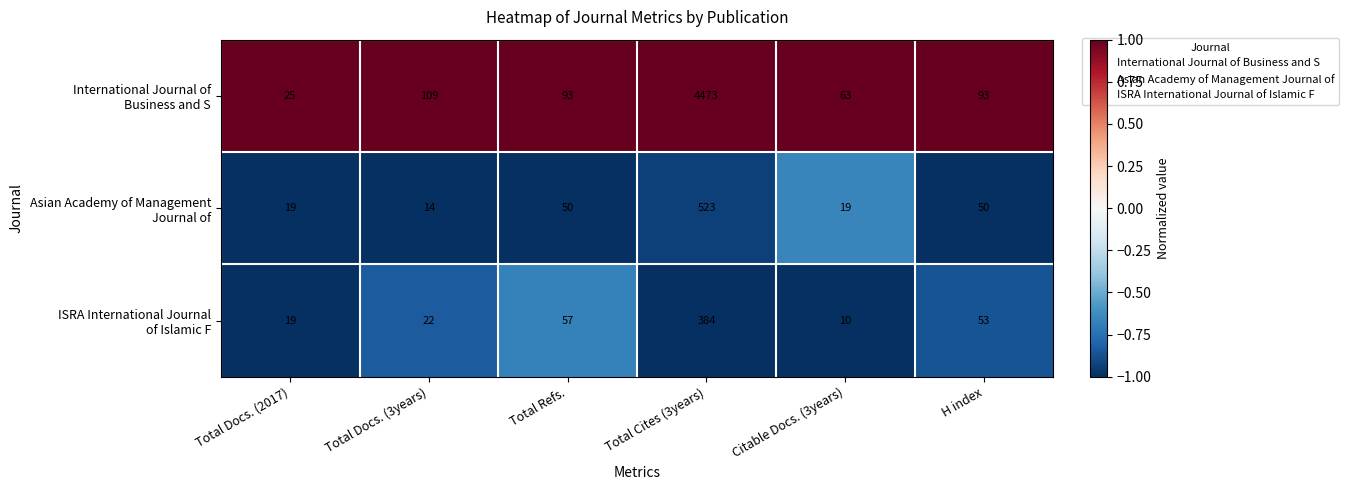

What is the minimum value shown in the chart?

10